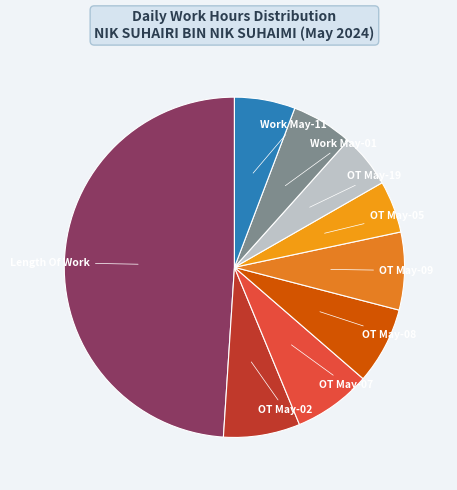

Count the number of slices in the pie.

9